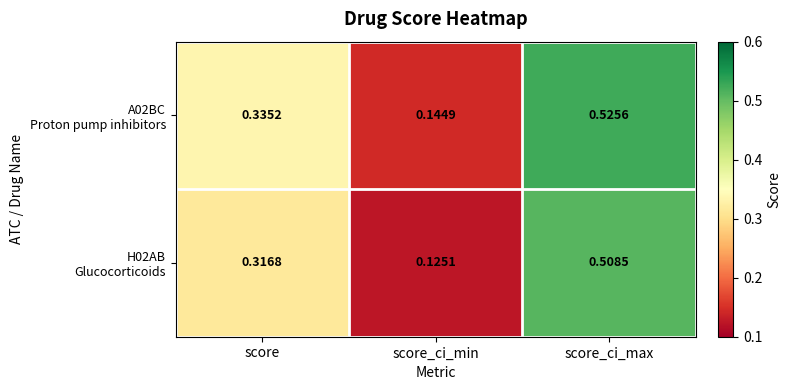

At which category is the sum across all series the highest?

score_ci_max